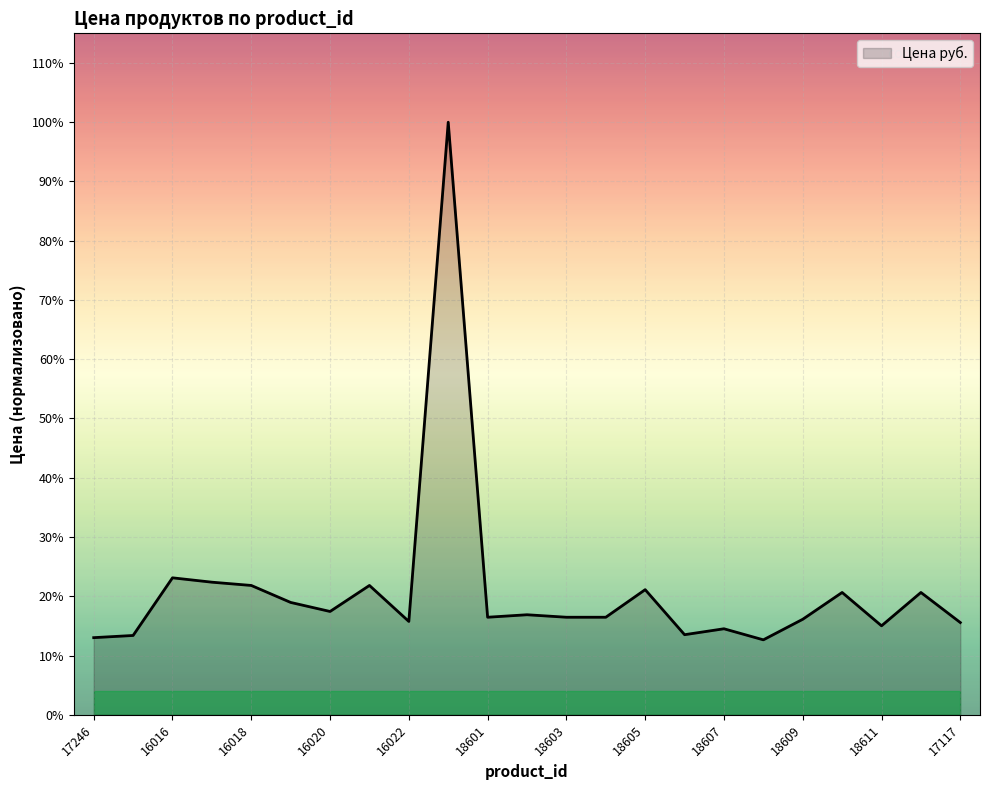

Is this an area chart (filled region under the line)?

Yes